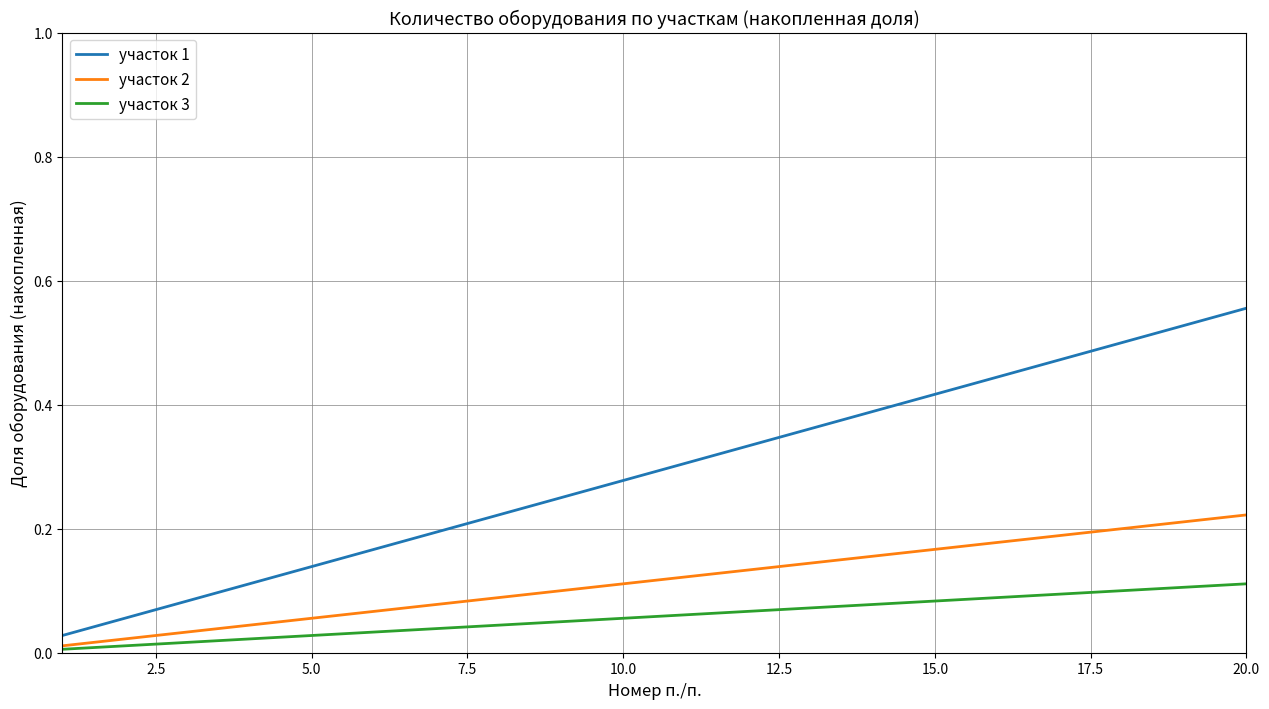

Which series has the largest total across all categories?

участок 1